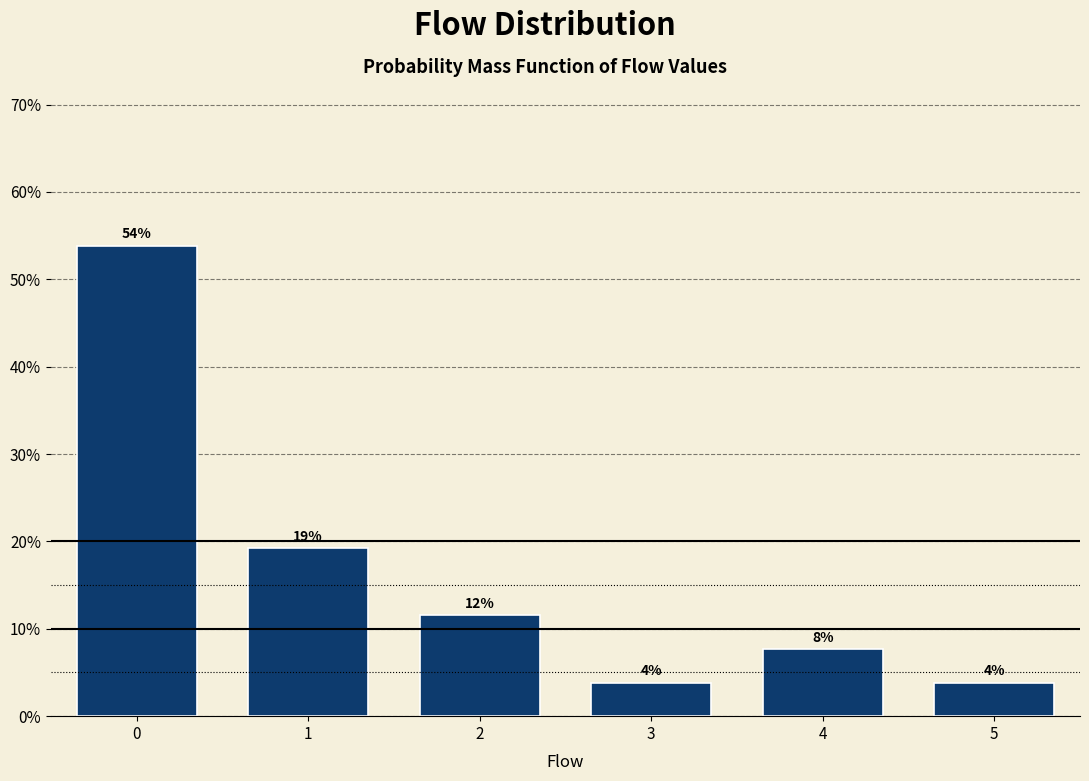

Are the bars horizontal?

No